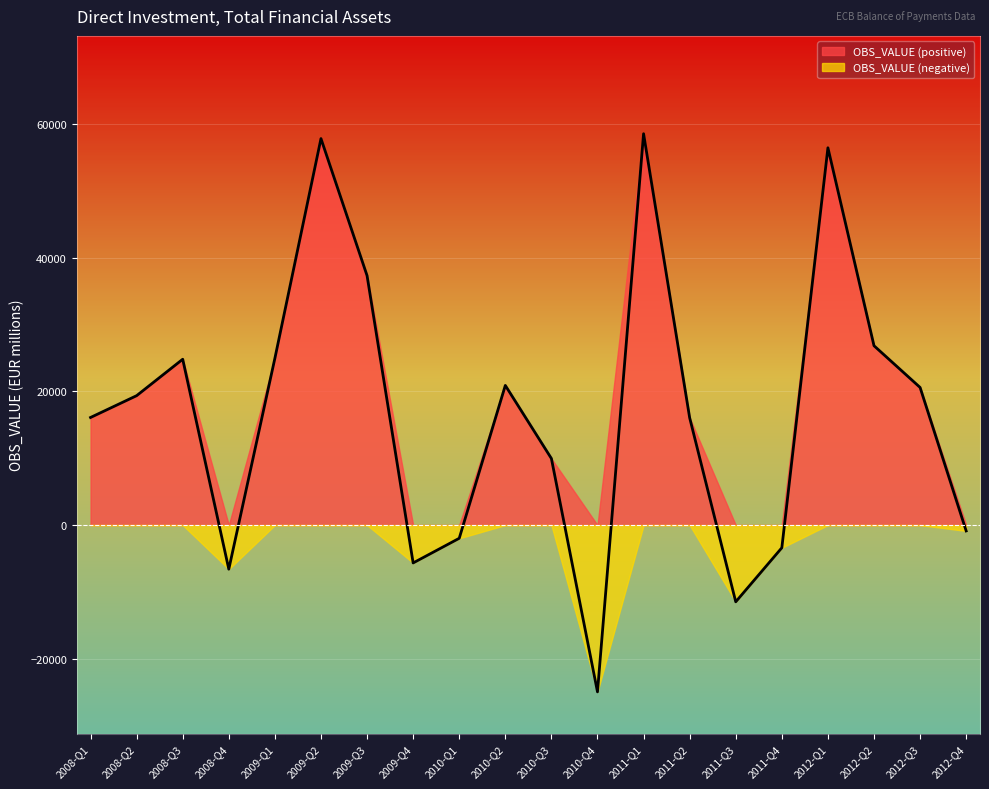

Where is the first local minimum?

2008-Q4